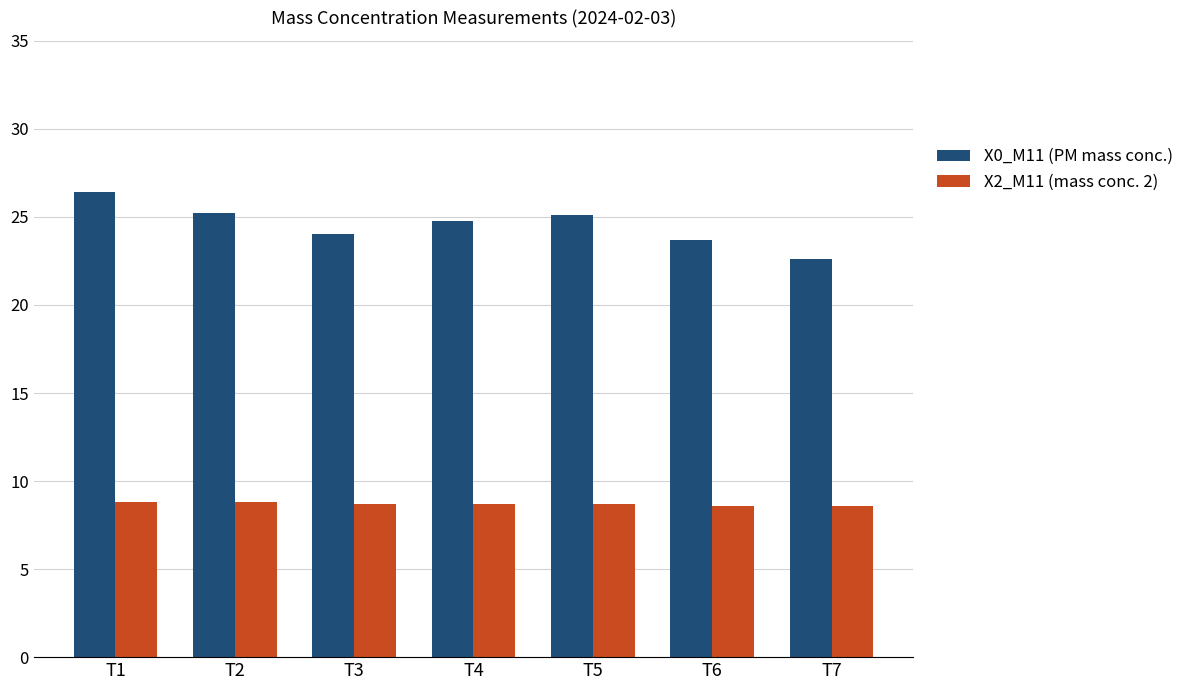

Rank the series by their maximum value, from lowest to highest.

X2_M11 (mass conc. 2), X0_M11 (PM mass conc.)